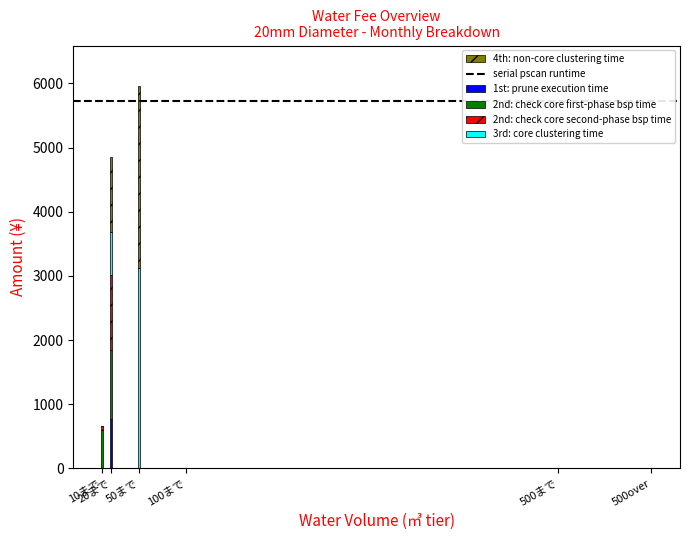

What is the average value of the 1st: prune execution time series?

128